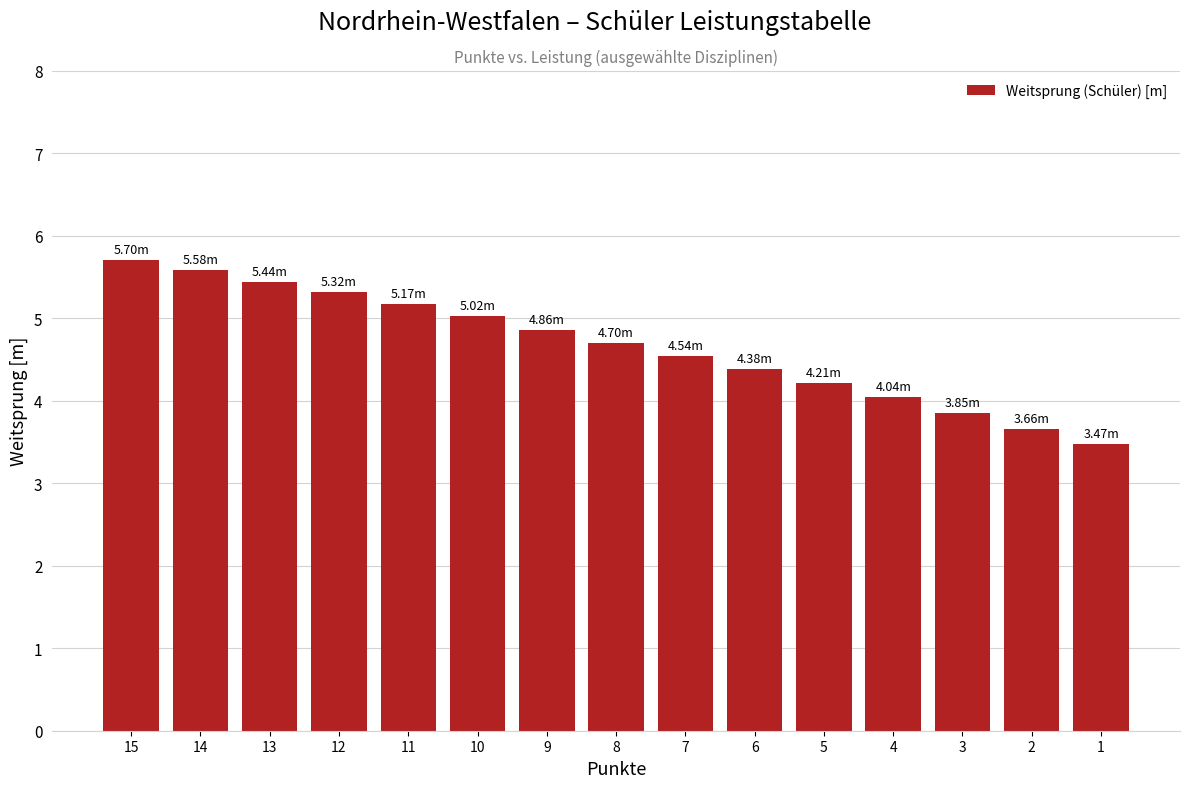

Is it true that the value at 7 is 4.5?

True